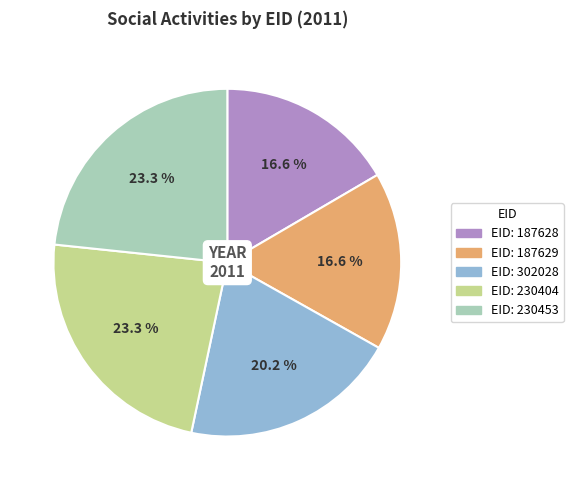

To the nearest percent, what is the average slice percentage?

20%